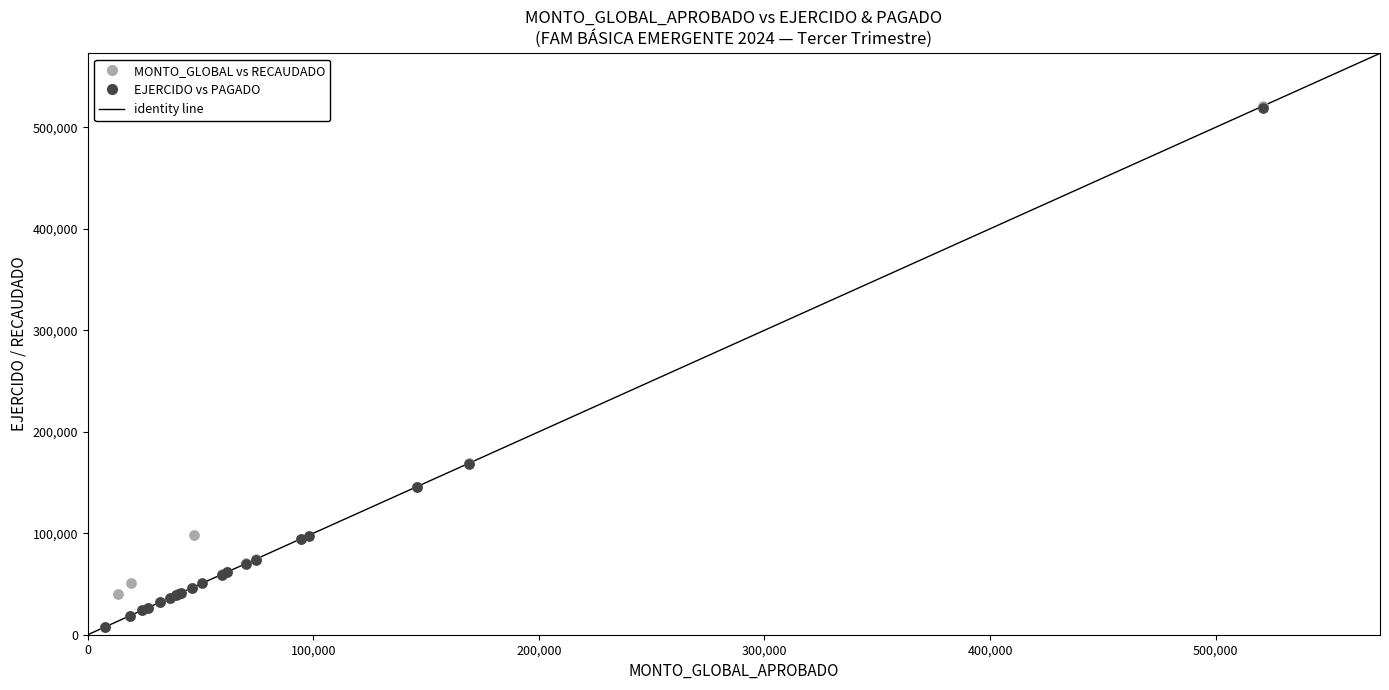

Which series has the widest spread of Y values?

MONTO_GLOBAL vs RECAUDADO